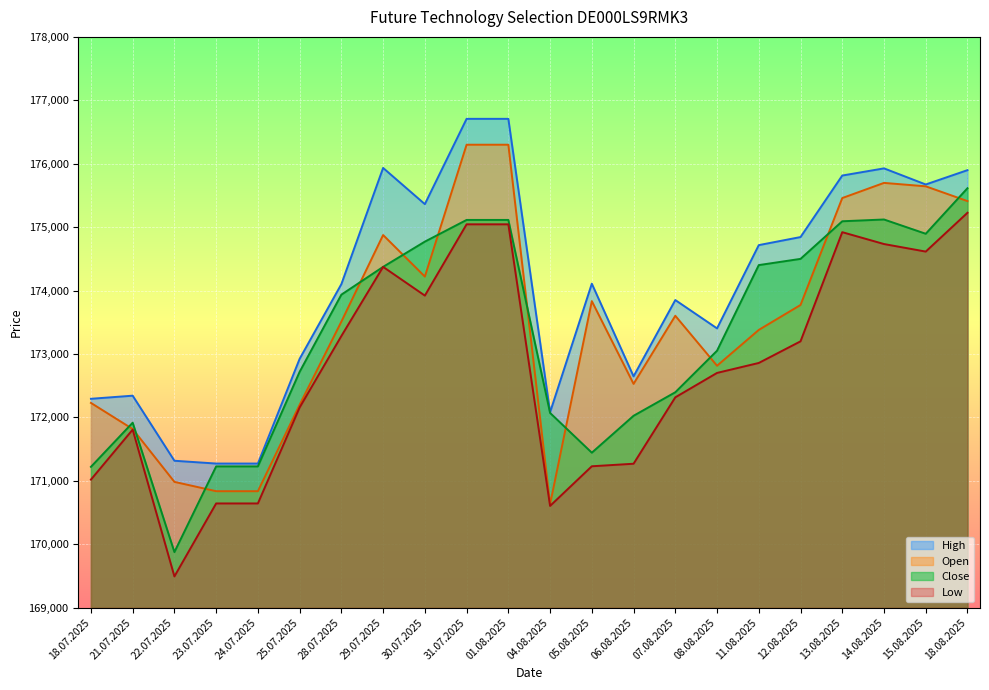

What are all the series names shown in the legend?

High, Open, Close, Low